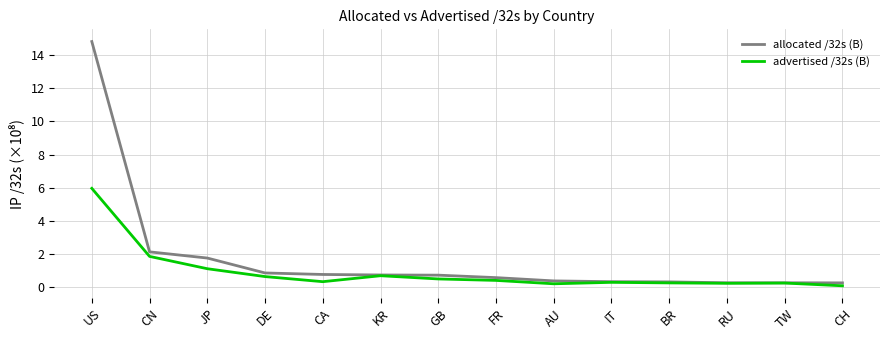

What is the sum of the advertised /32s (B) values at JP and CH?

1.2